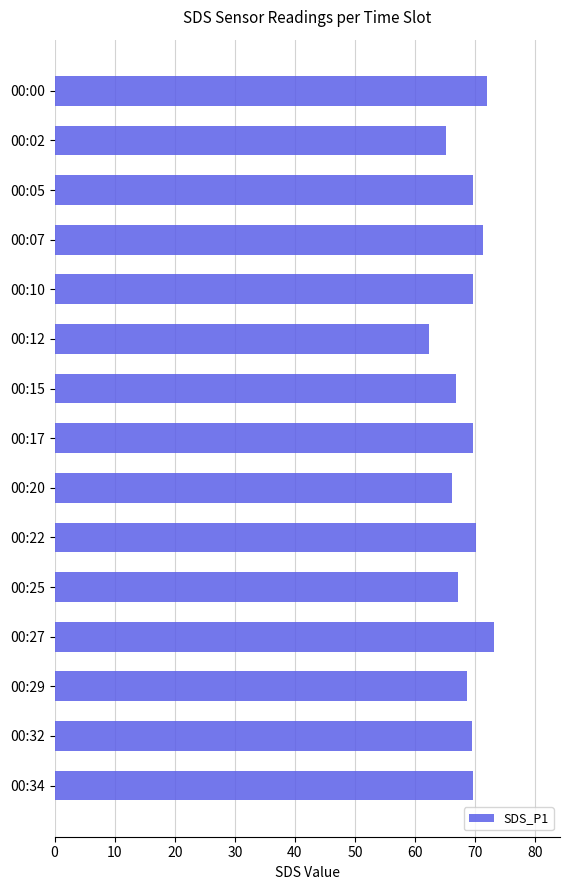

What is the value of the 14th bar from the top?

69.4